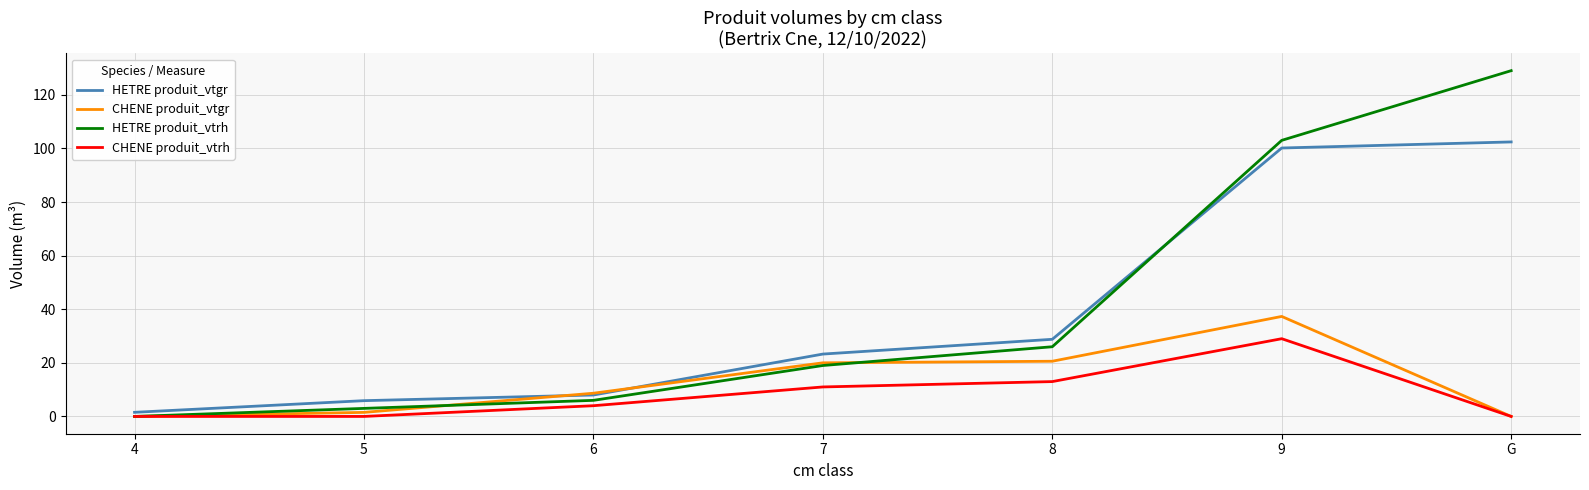

What is the sum of all HETRE produit_vtrh values?

286.0